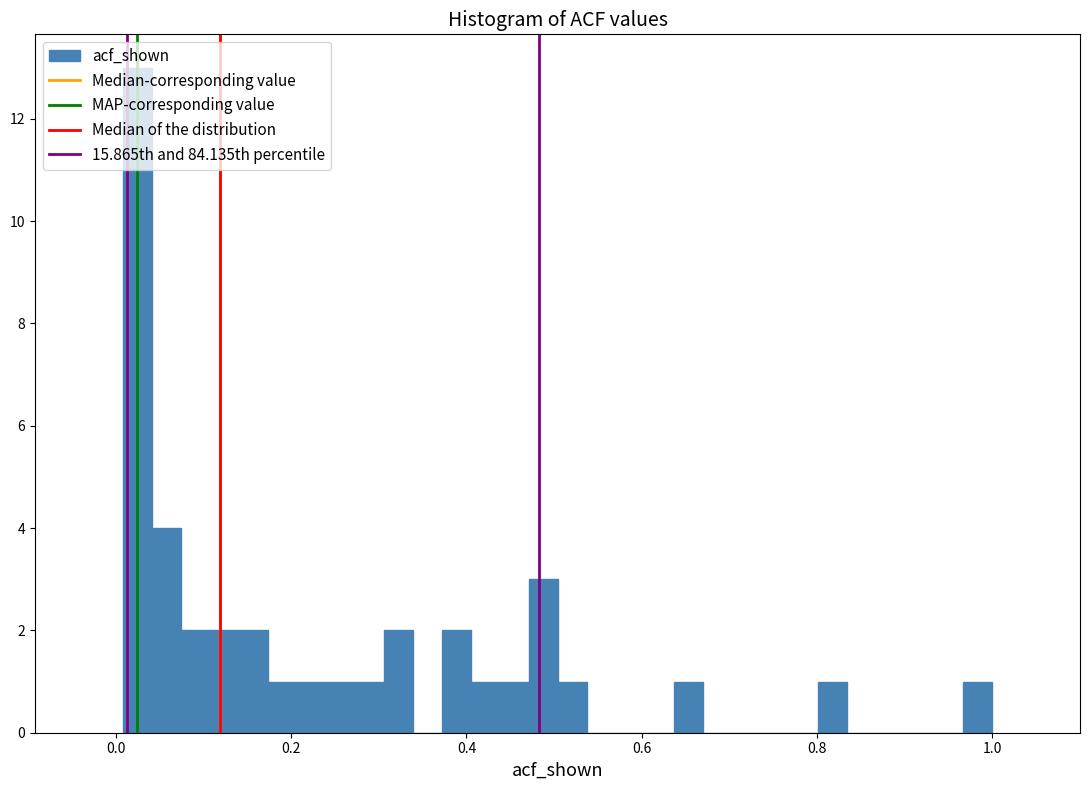

Read against the x-axis, roughly where is the centre of the tallest bar?

0.02